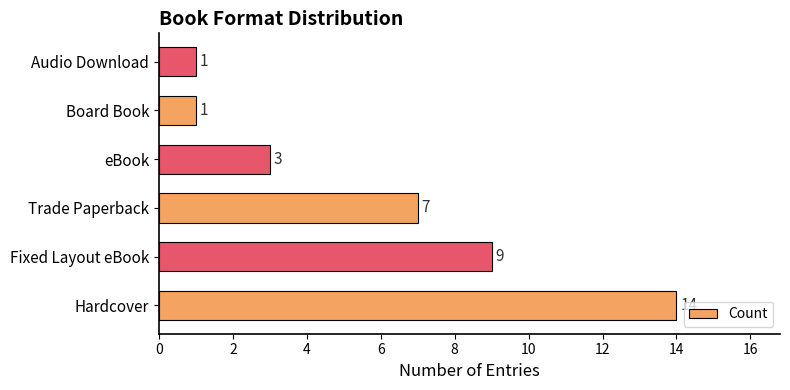

How many bars are there in total?

6